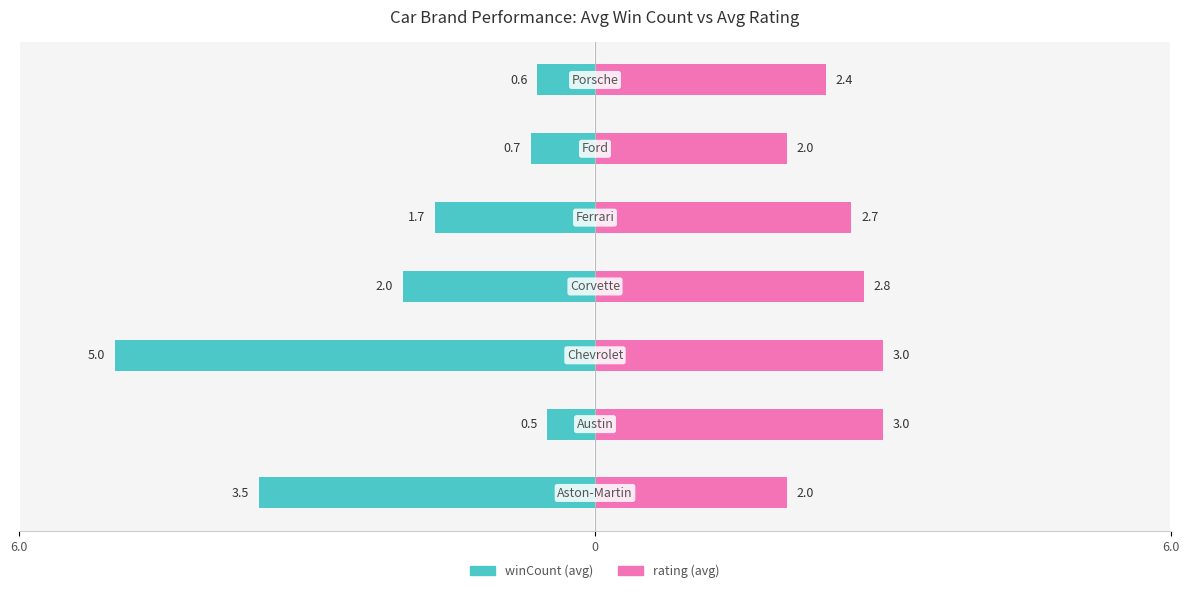

How many bars are there in each group?

2